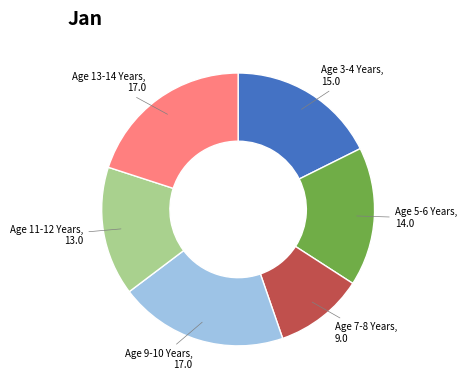

Is there a majority slice in this chart?

No